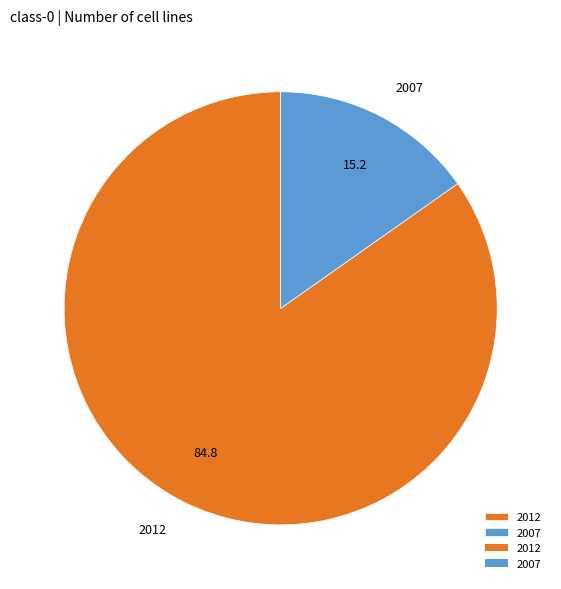

Rank the categories by value from highest to lowest.

2012, 2007